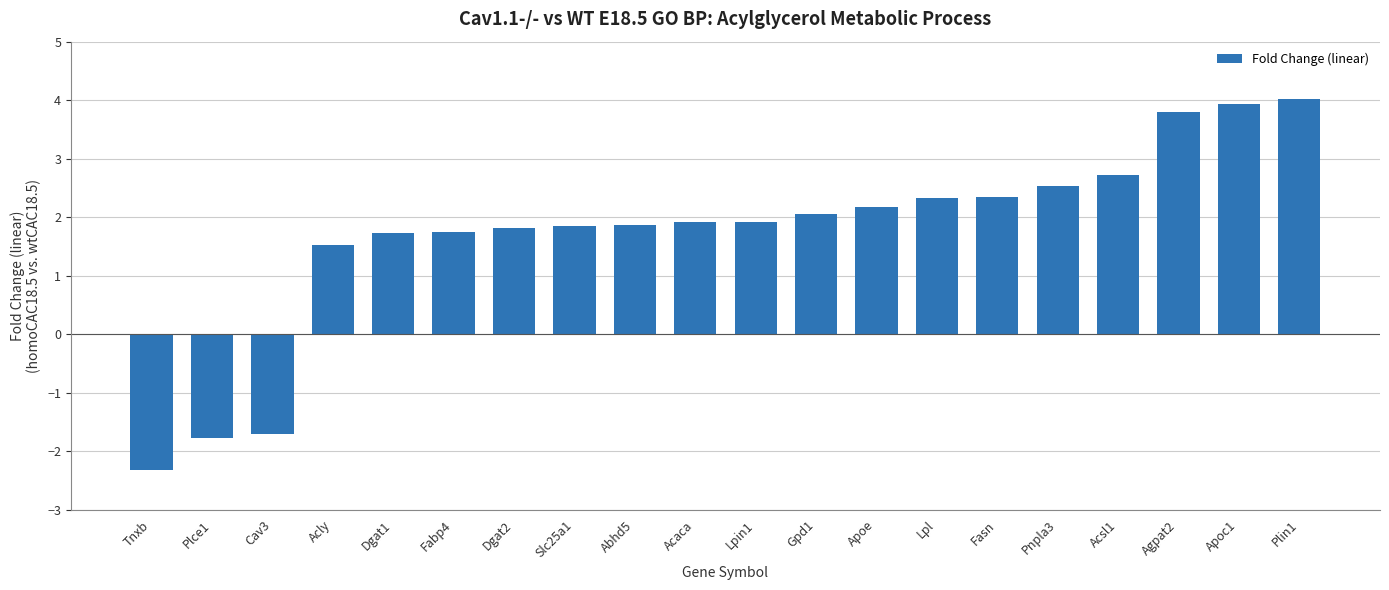

What is the difference between the values at Gpd1 and Abhd5?

0.2